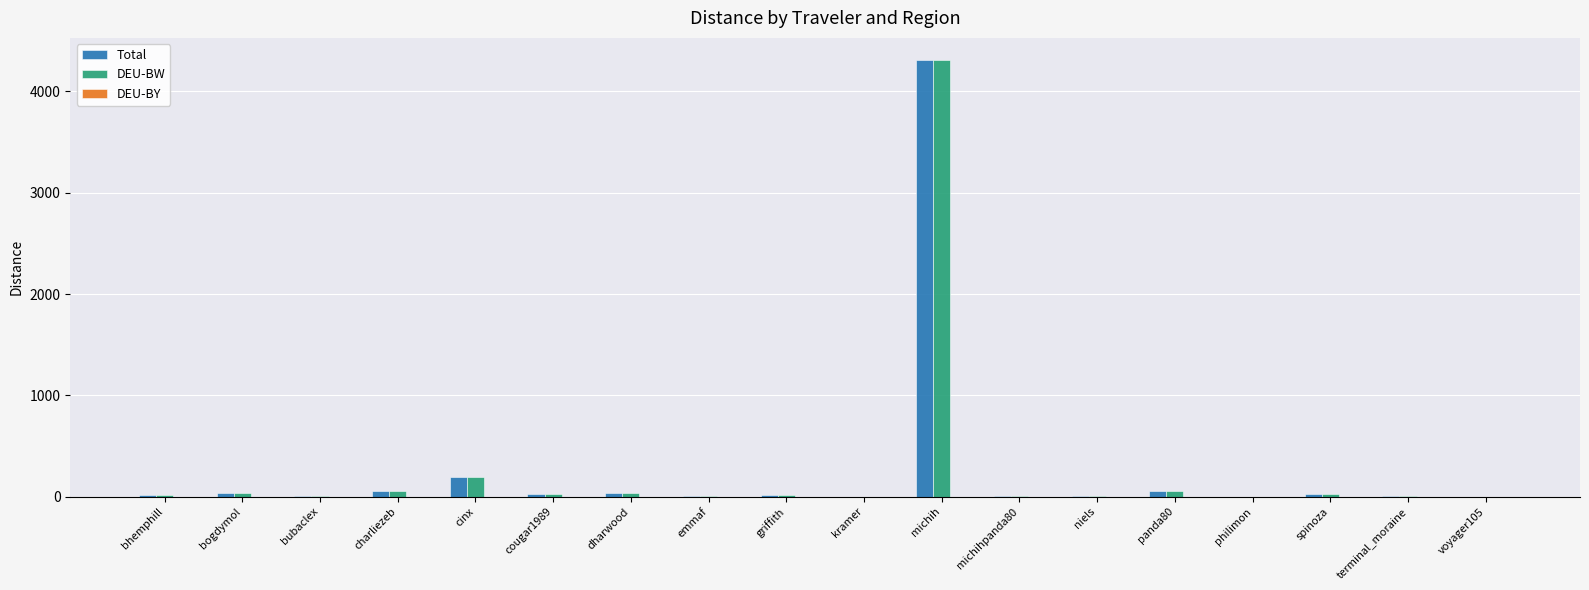

What is the sum of all Total values?

4810.7